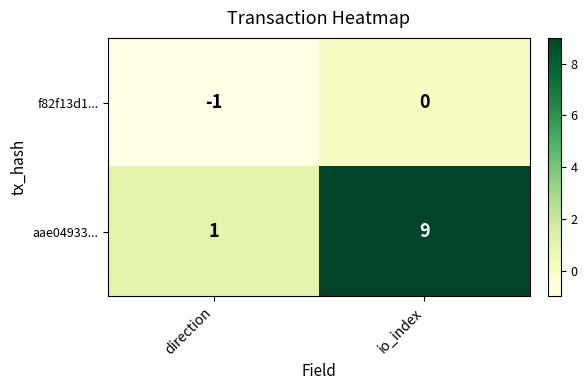

What is the average value of the aae04933... series?

5